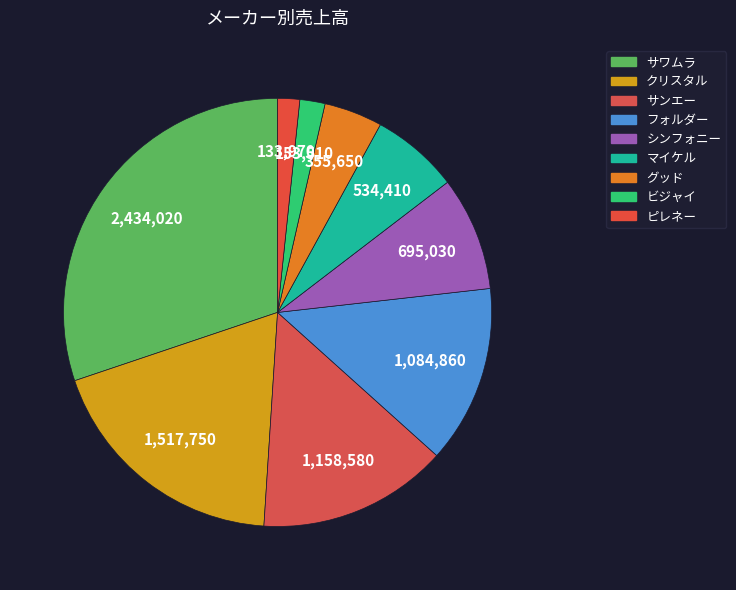

How many slices are in this pie chart?

9